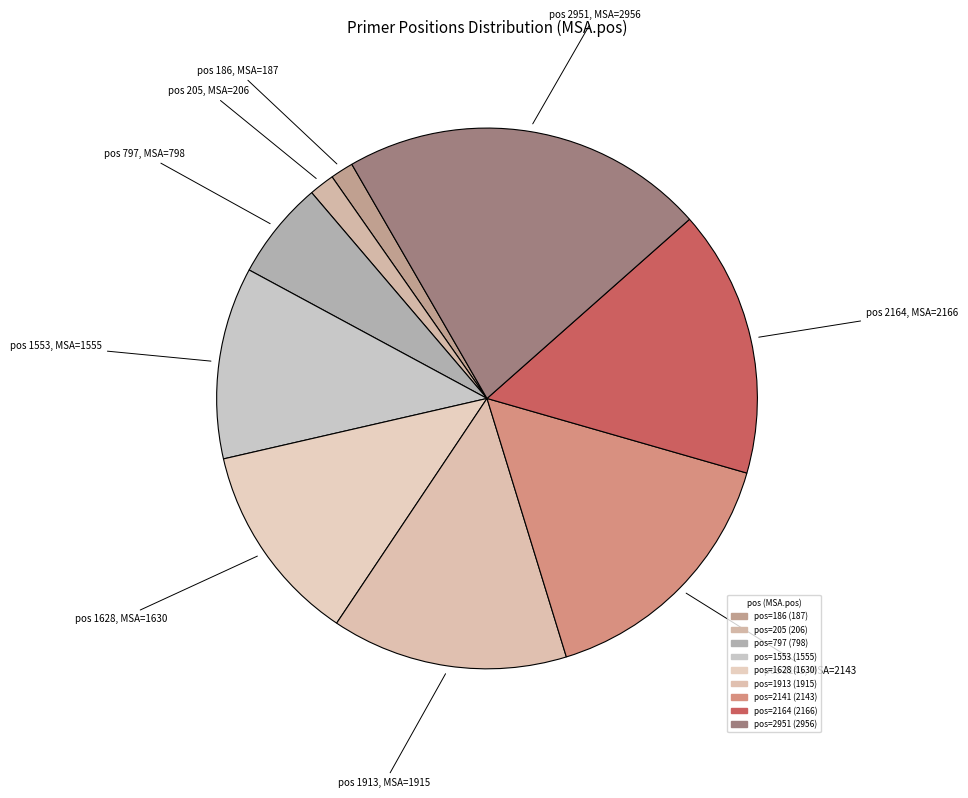

How many slices are in this pie chart?

9